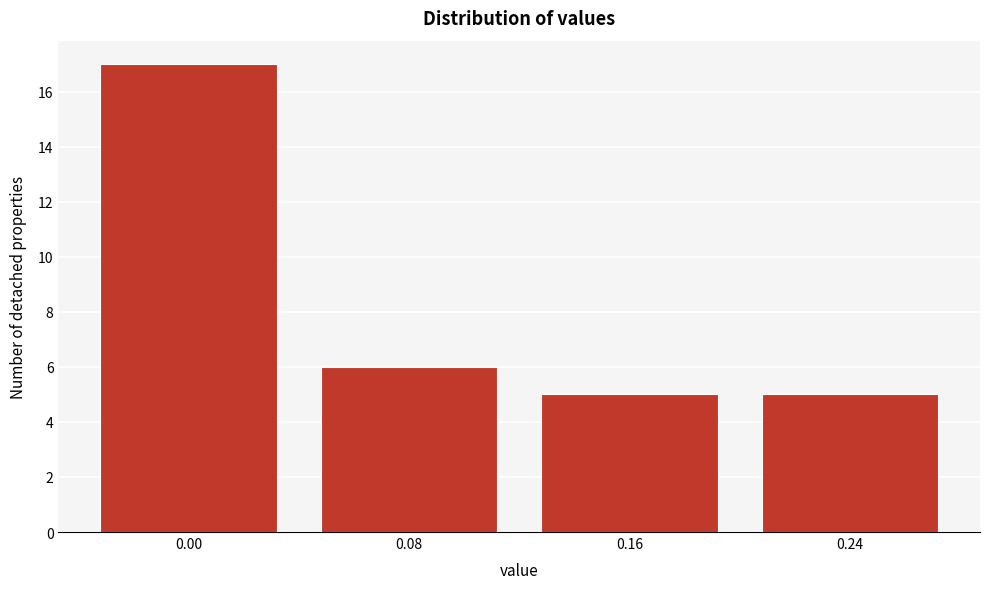

Reading left to right, extract all data points from this chart.

17	6	5	5